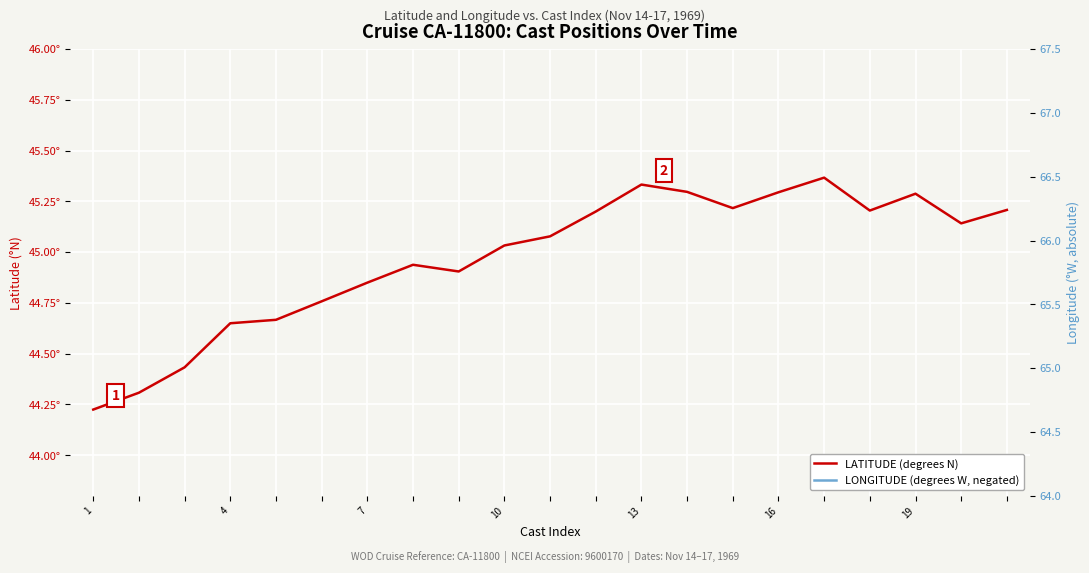

Which series has the largest range (max minus min)?

LONGITUDE (degrees W, negated)